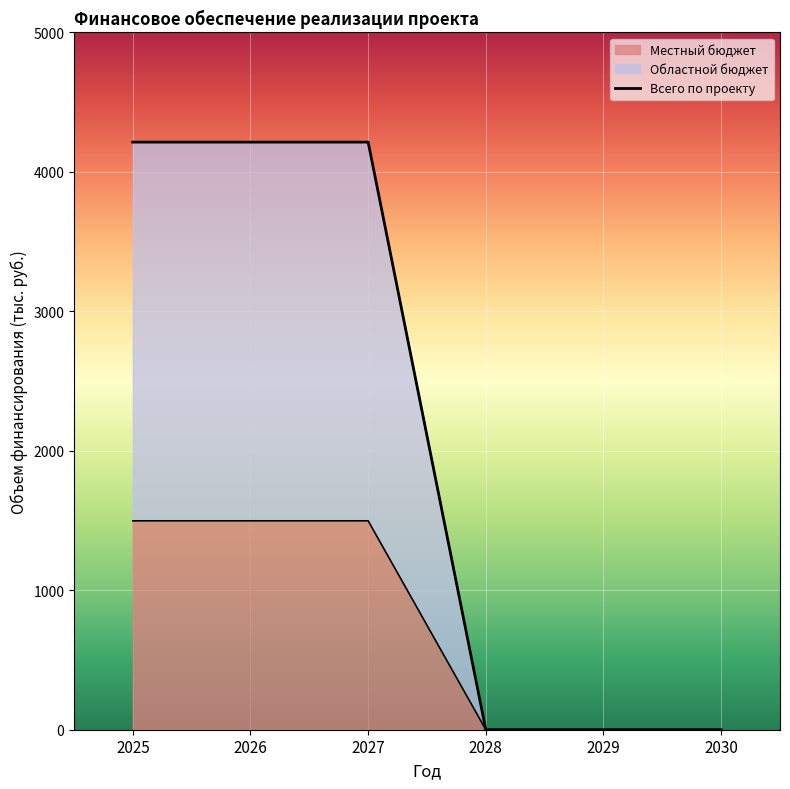

How many lines are shown in the chart?

3